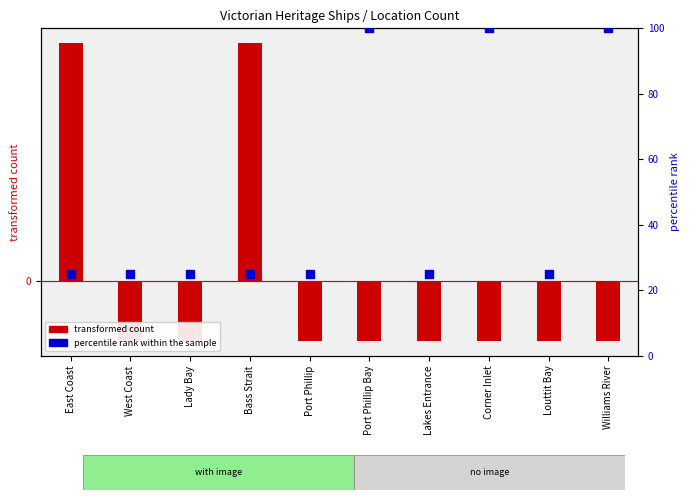

Which series has the largest total across all categories?

percentile rank within the sample